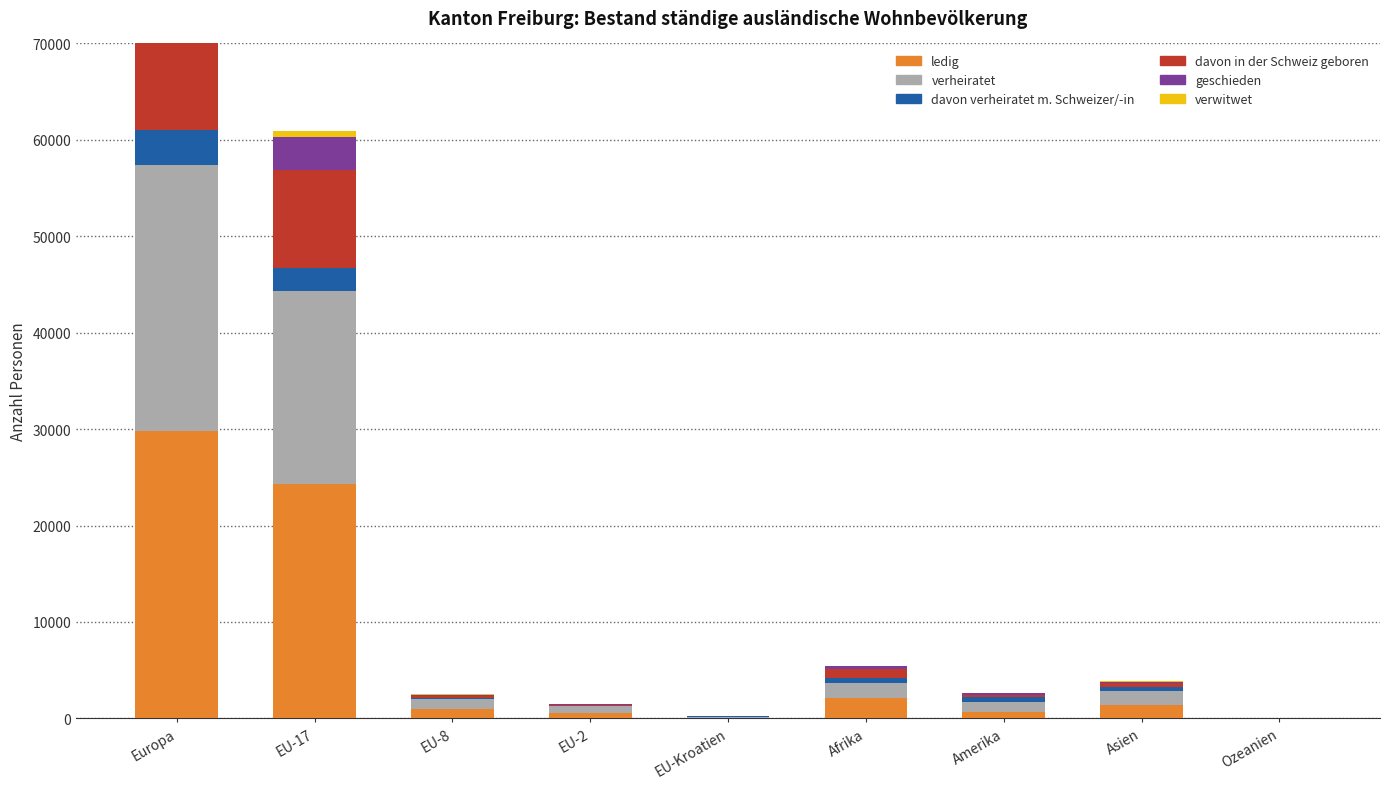

At how many categories does at least one series exceed 11313?

2